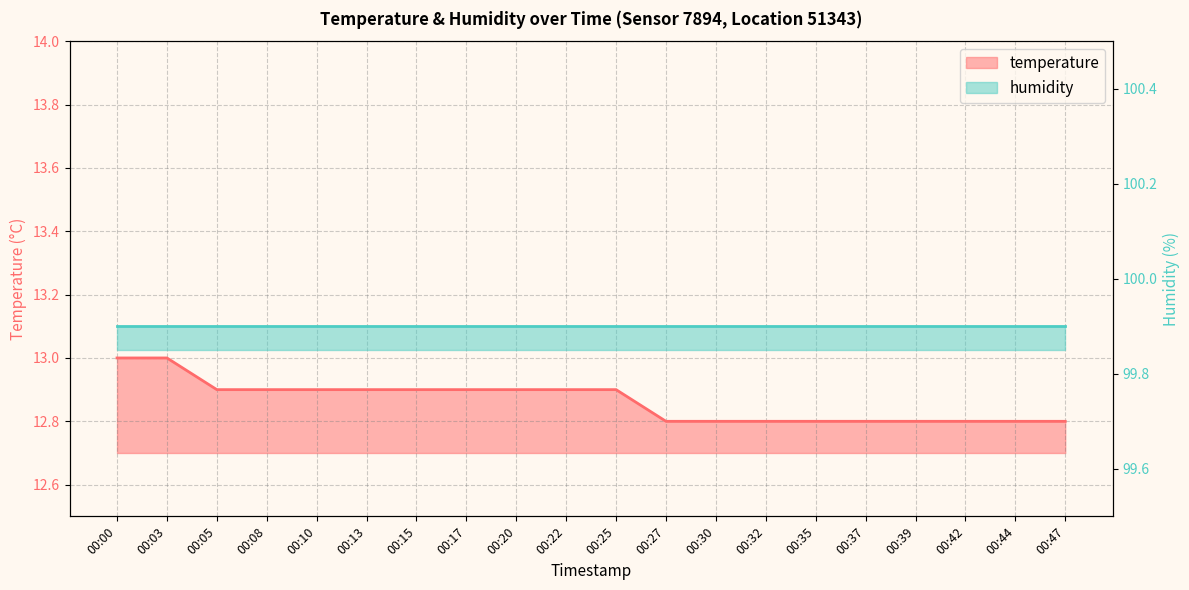

At which category does the chart reach its peak across all series?

00:00